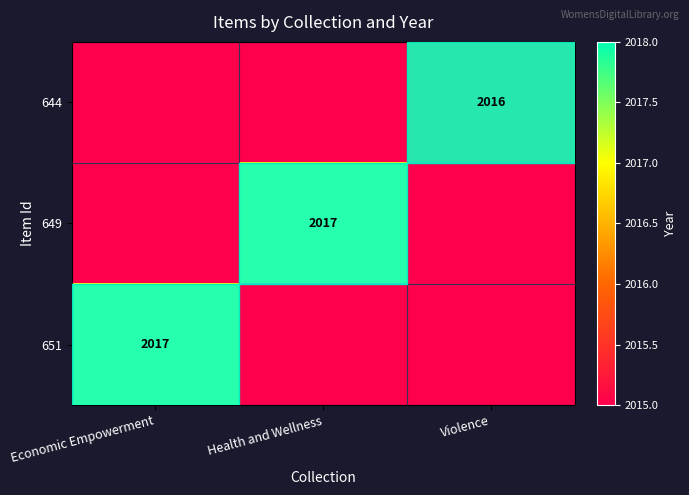

True or false: 644 has a value of 420 at Violence.

False